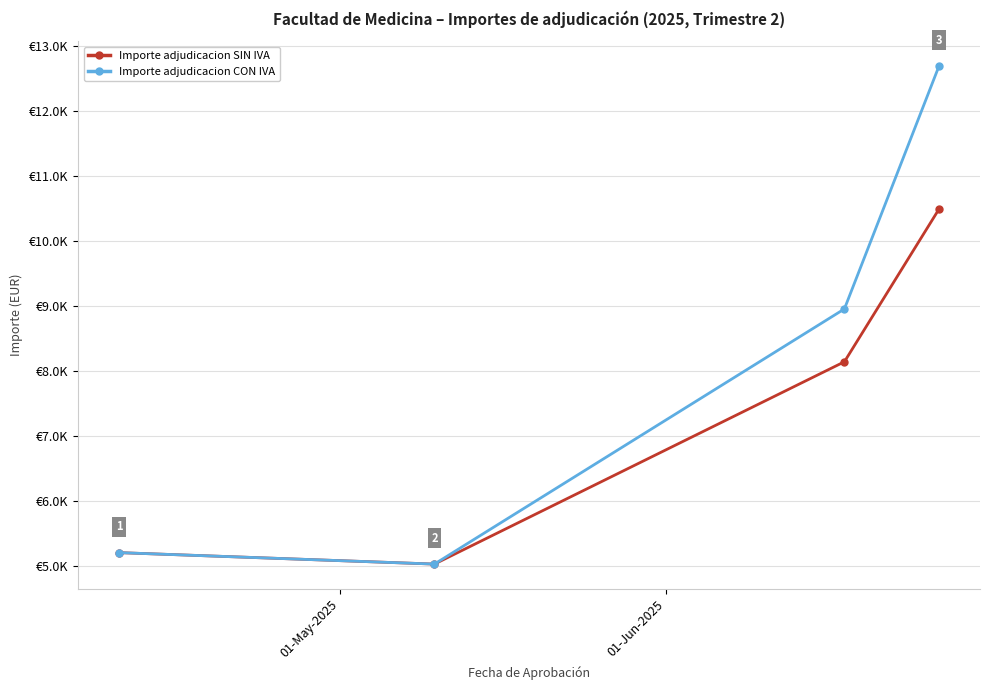

What are all the series names shown in the legend?

Importe adjudicacion SIN IVA, Importe adjudicacion CON IVA